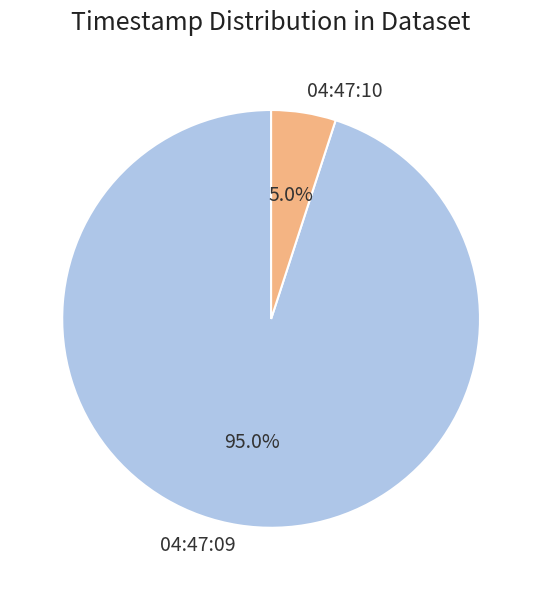

How much of the chart is everything except 04:47:10?

95.0%